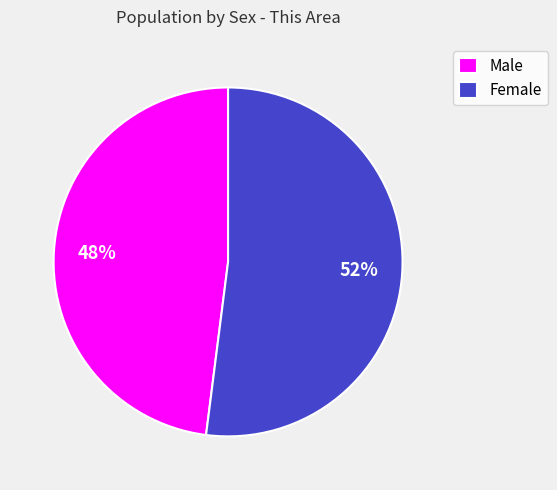

Do Male and Female together represent more than half of the pie?

Yes